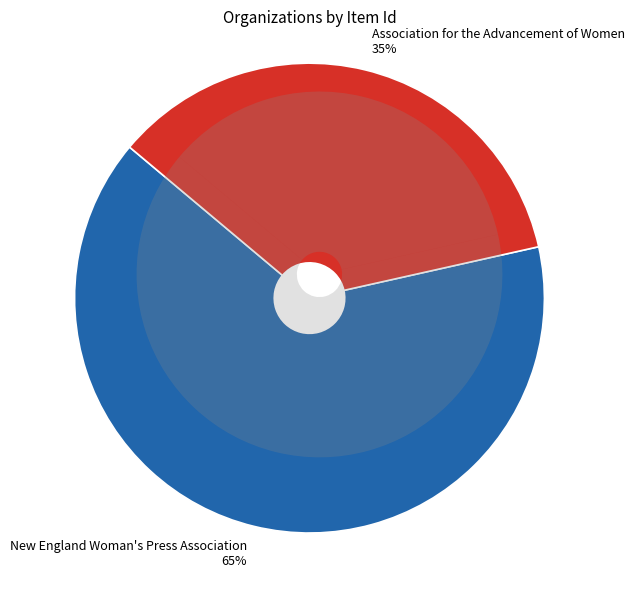

How many segments does this pie chart have?

2